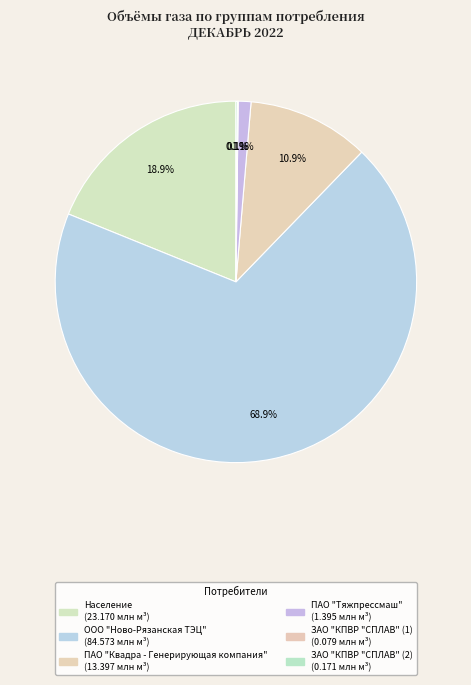

True or false: ООО "Ново-Рязанская ТЭЦ" accounts for 82% of the total.

False